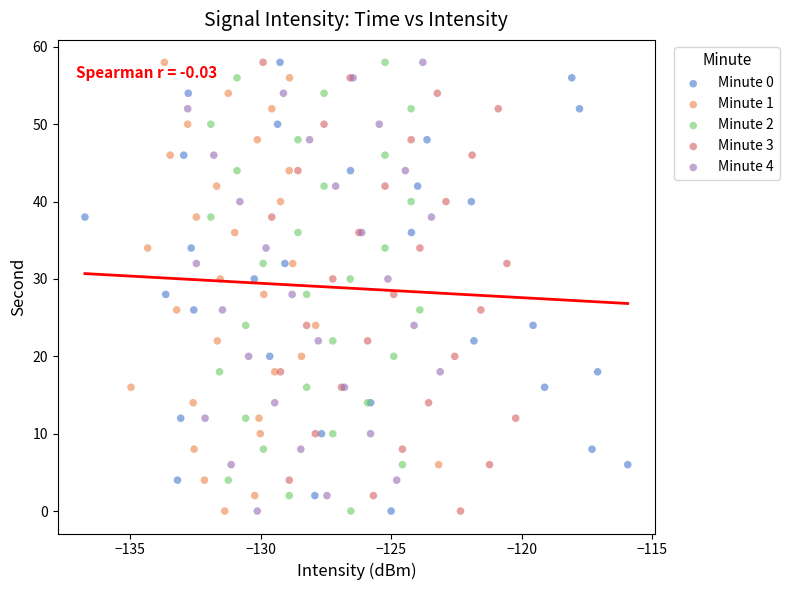

What are all the series names shown in the legend?

Minute 0, Minute 1, Minute 2, Minute 3, Minute 4